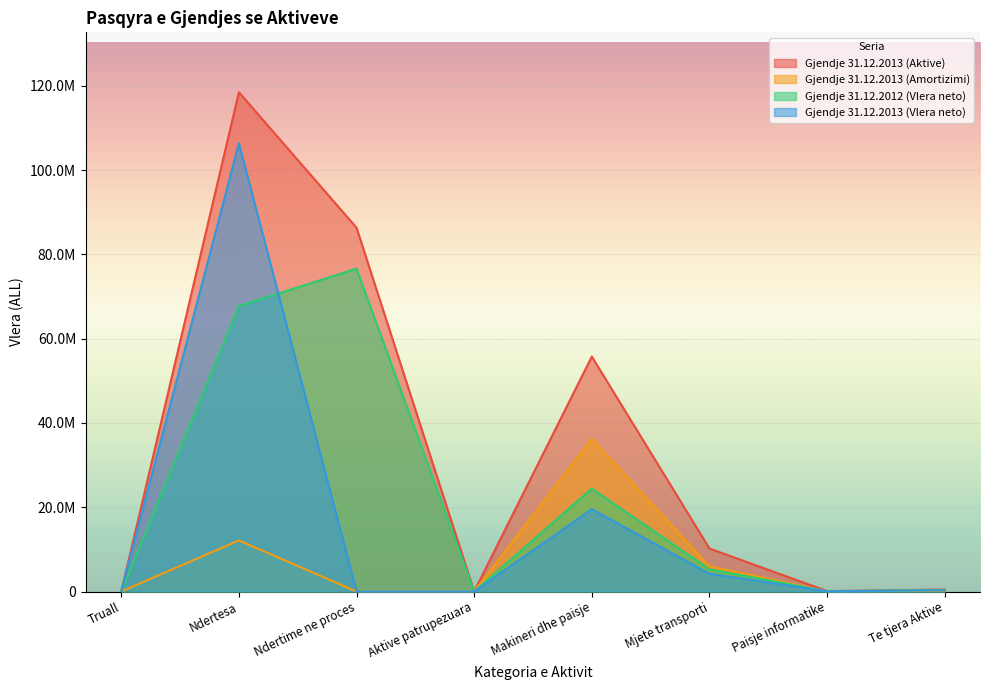

Reading left to right, what are all the values shown in this chart?

Gjendje 31.12.2013 (Aktive): Truall=0.0	Ndertesa=118488810.0	Ndertime ne proces=86335335.0	Aktive patrupezuara=0.0	Makineri dhe paisje=55757419.0	Mjete transporti=10204701.0	Paisje informatike=89123.0	Te tjera Aktive=469000.0
Gjendje 31.12.2013 (Amortizimi): Truall=0.0	Ndertesa=12125543.3	Ndertime ne proces=0.0	Aktive patrupezuara=0.0	Makineri dhe paisje=36229512.6	Mjete transporti=5986793.0	Paisje informatike=38991.5	Te tjera Aktive=179592.0
Gjendje 31.12.2012 (Vlera neto): Truall=0.0	Ndertesa=67734686.0	Ndertime ne proces=76635335.0	Aktive patrupezuara=0.0	Makineri dhe paisje=24409883.0	Mjete transporti=5272385.0	Paisje informatike=66842.0	Te tjera Aktive=361760.0
Gjendje 31.12.2013 (Vlera neto): Truall=0.0	Ndertesa=106363266.7	Ndertime ne proces=0.0	Aktive patrupezuara=0.0	Makineri dhe paisje=19527906.4	Mjete transporti=4217908.0	Paisje informatike=50131.5	Te tjera Aktive=289408.0